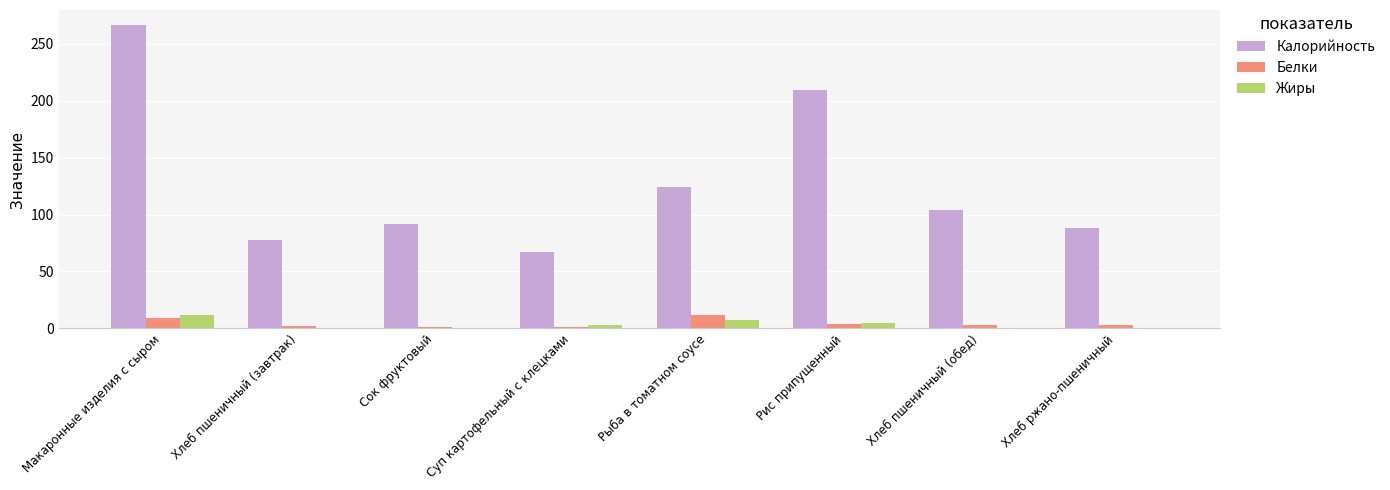

What is the maximum value for Белки?

11.8